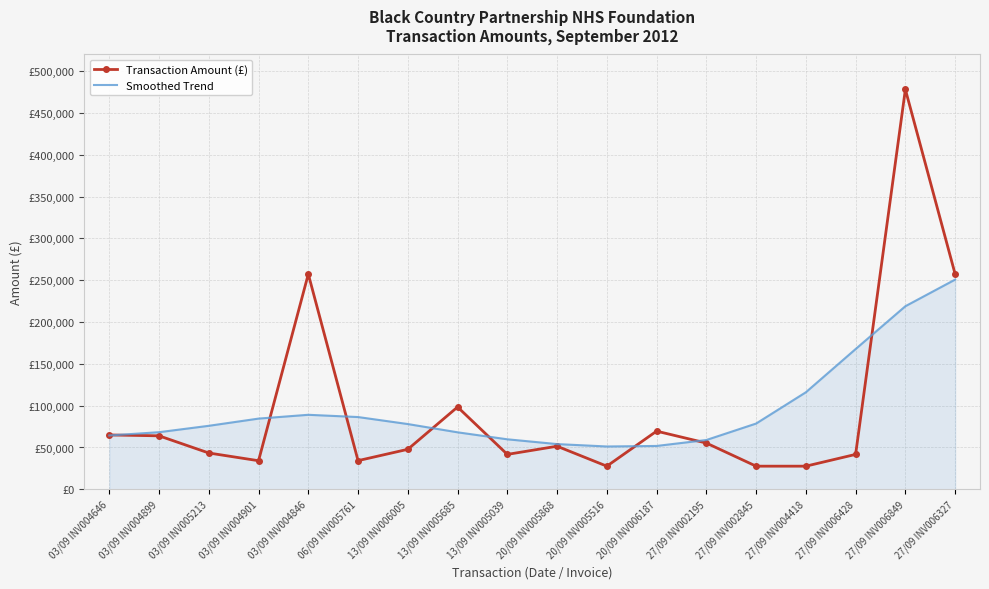

What is the average value of the Smoothed Trend series?

95709.7